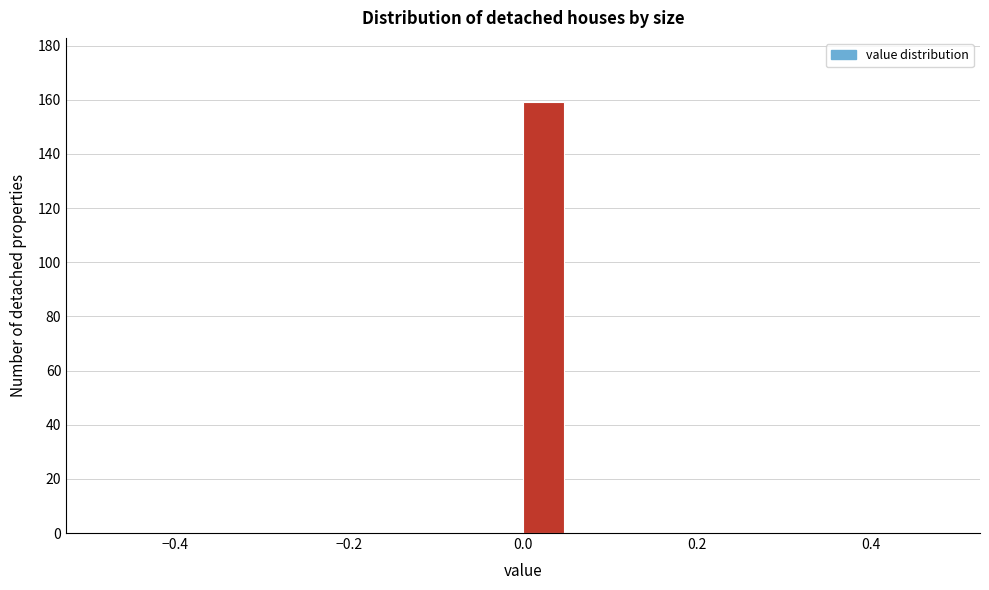

Around what value on the x-axis is the tallest bar? Give the approximate position of its centre, as read against the axis.

0.02